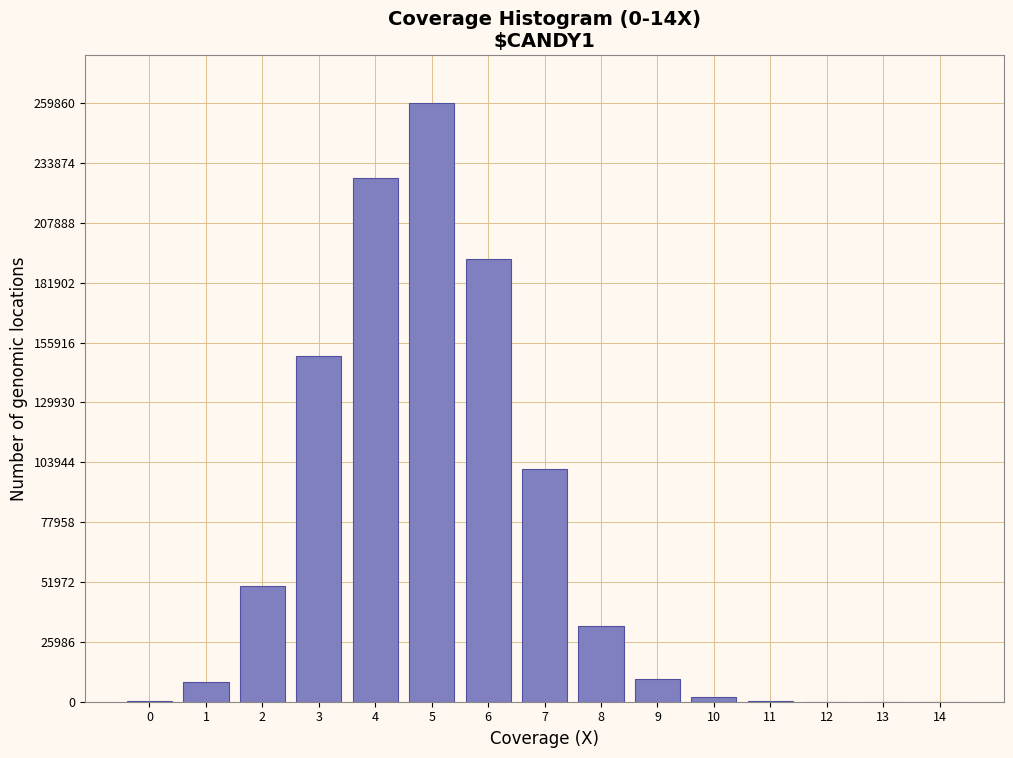

Approximately how many times larger is the value at 8 compared to 9?

3.3